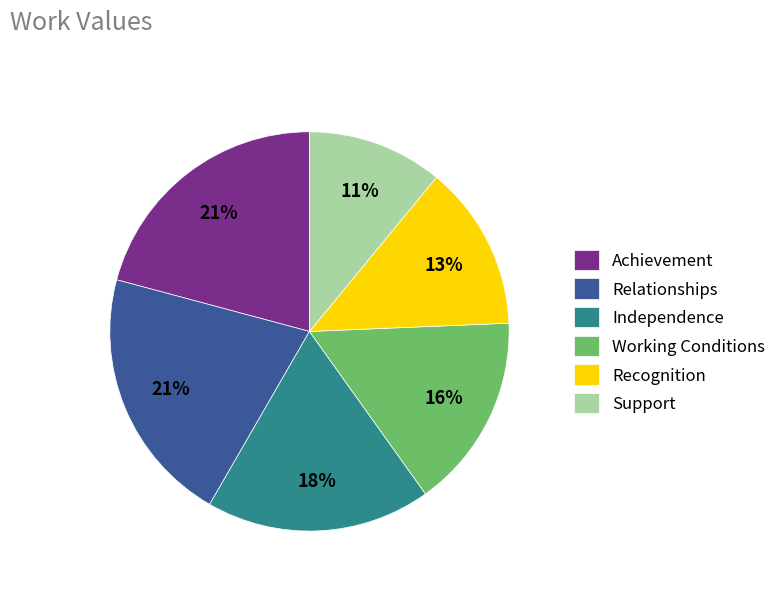

To the nearest percent, what is the average slice percentage?

17%